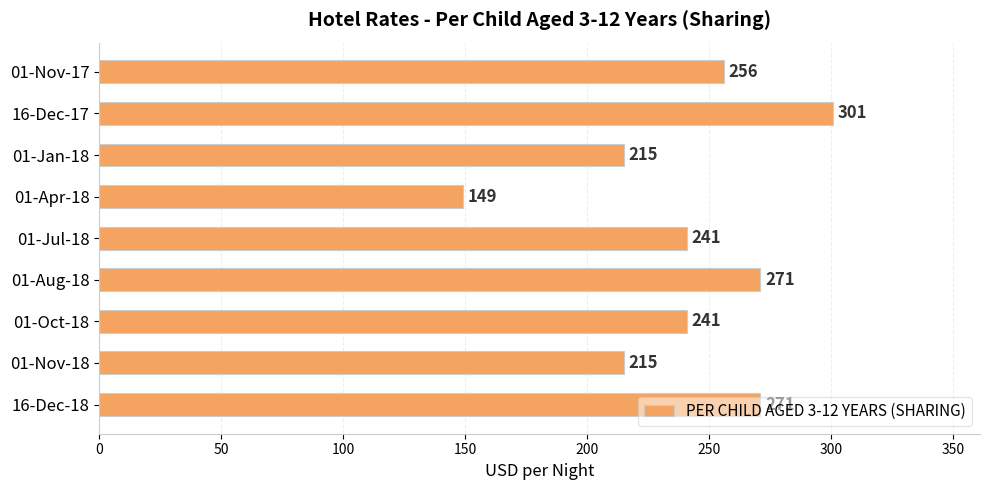

What is the difference between the maximum and minimum values?

152